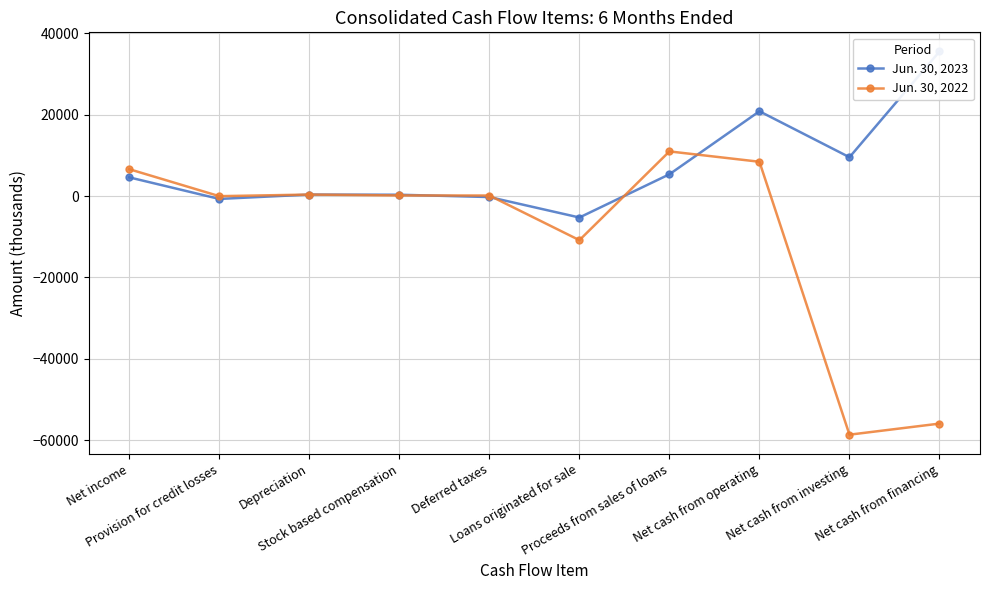

The Jun. 30, 2023 series shows 12908 at Net cash from investing. True or false?

False